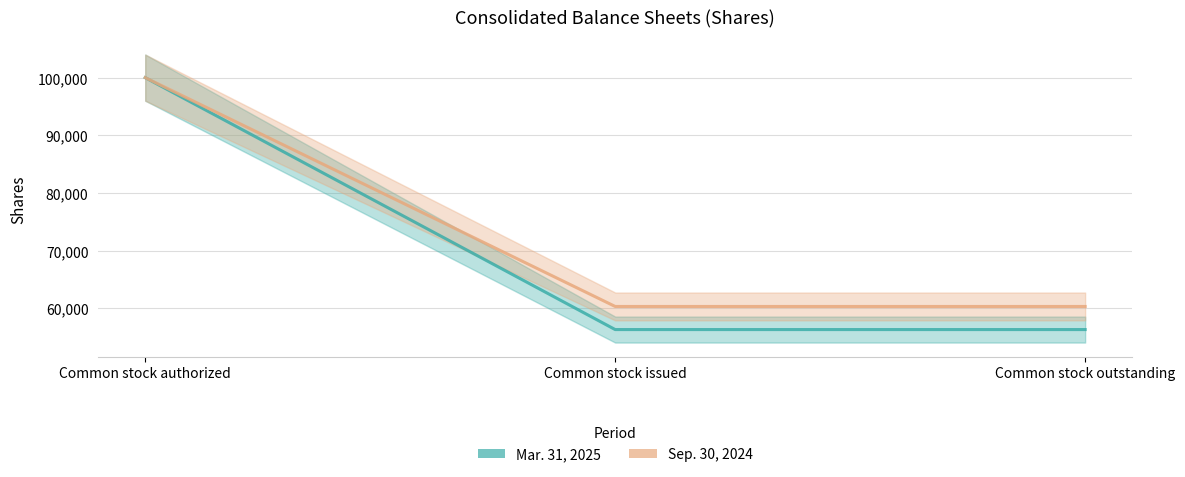

Which category has the lowest value across all series?

Common stock issued